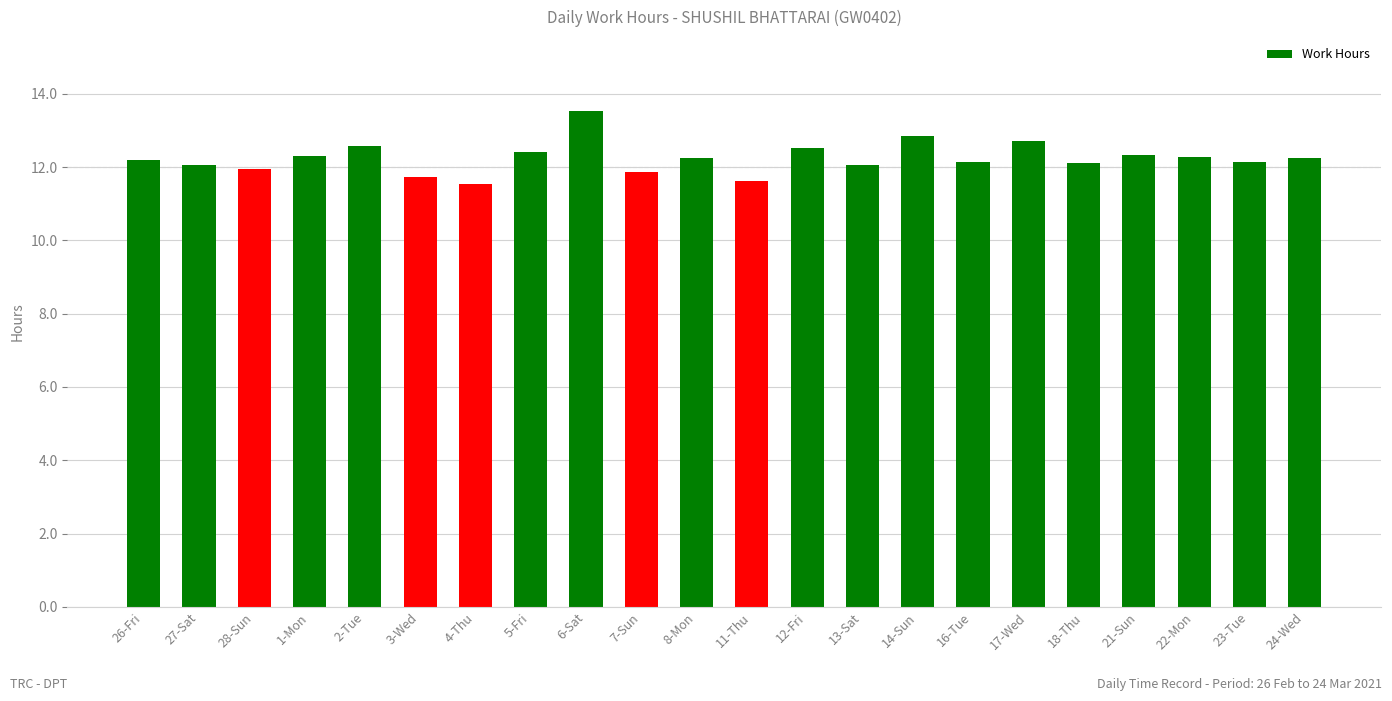

What value does the data have at 17-Wed?

12.7